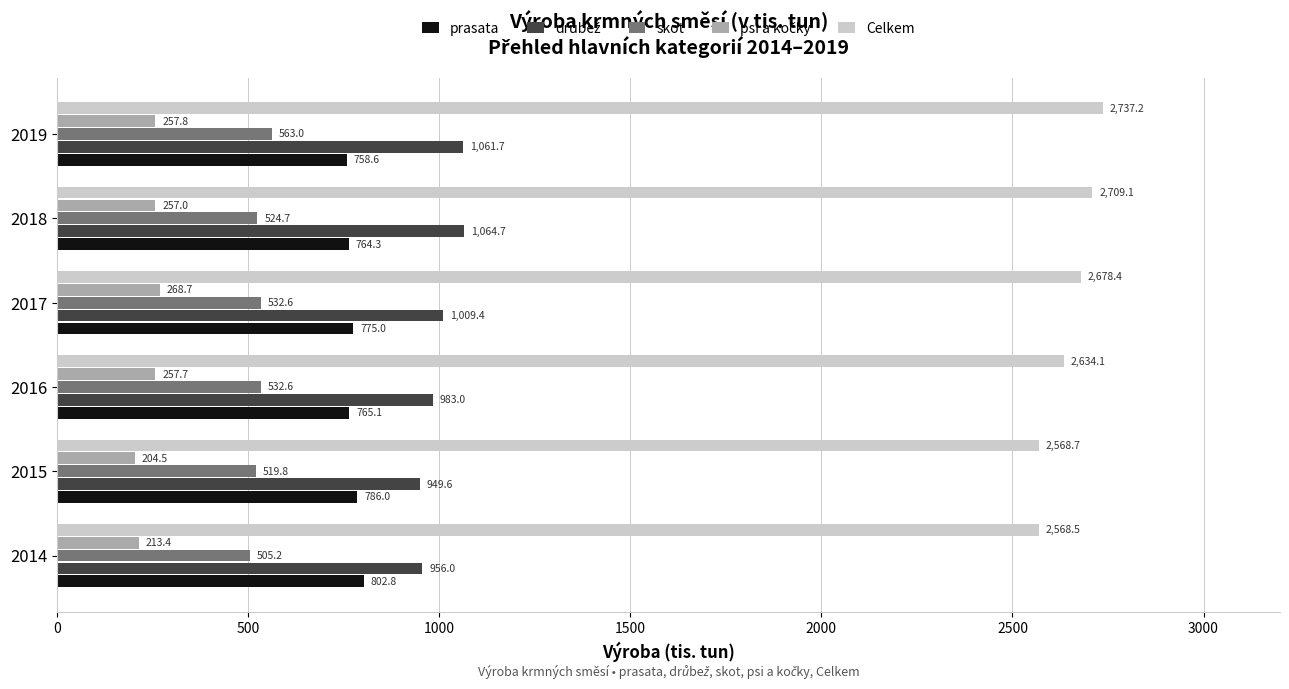

The value of Celkem at 2016 is 2634.1. True or false?

True